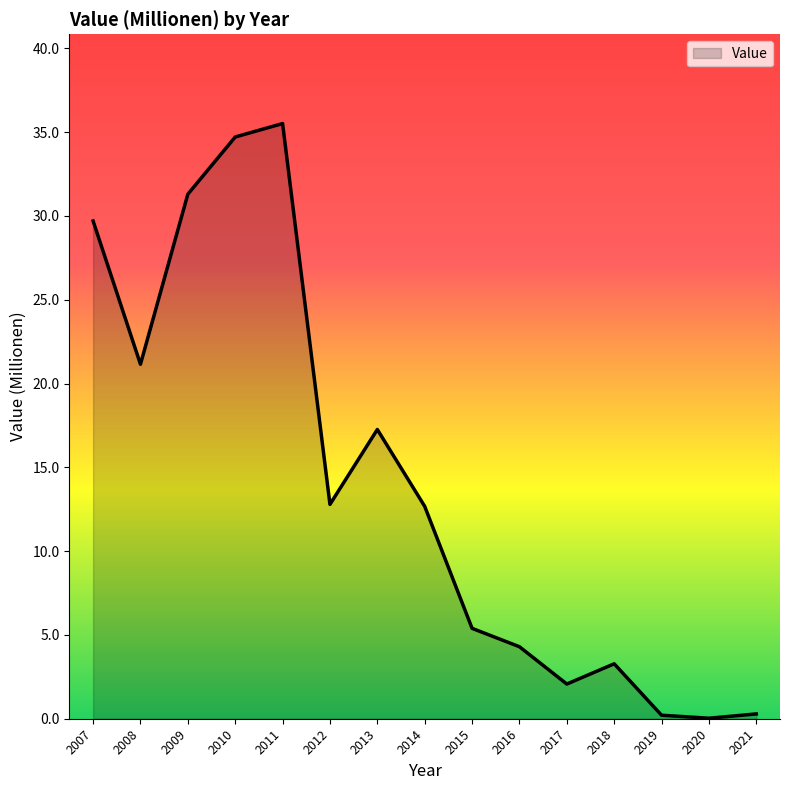

What is the difference between the values at 2013 and 2010?

17.5